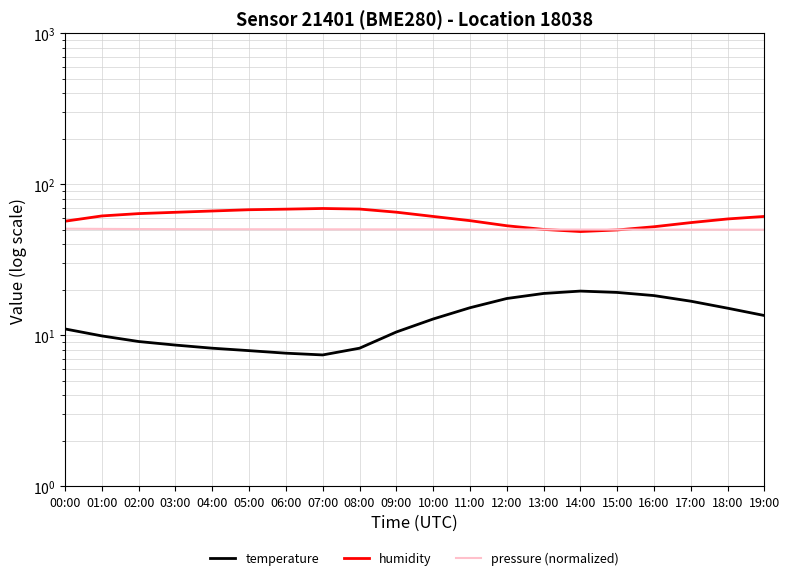

Reading right to left, transcribe all the data shown in this chart.

temperature: 19:00=13.5	18:00=15.1	17:00=16.8	16:00=18.3	15:00=19.2	14:00=19.6	13:00=18.9	12:00=17.5	11:00=15.2	10:00=12.8	09:00=10.5	08:00=8.2	07:00=7.4	06:00=7.6	05:00=7.9	04:00=8.2	03:00=8.6	02:00=9.1	01:00=9.9	00:00=11.0
humidity: 19:00=61.2	18:00=58.9	17:00=55.7	16:00=52.3	15:00=49.8	14:00=48.6	13:00=50.2	12:00=53.1	11:00=57.4	10:00=61.2	09:00=65.3	08:00=68.5	07:00=69.1	06:00=68.4	05:00=67.8	04:00=66.5	03:00=65.2	02:00=63.9	01:00=61.7	00:00=56.9
pressure (normalized): 19:00=50.0	18:00=50.0	17:00=50.1	16:00=50.1	15:00=50.1	14:00=50.1	13:00=50.2	12:00=50.2	11:00=50.2	10:00=50.2	09:00=50.3	08:00=50.3	07:00=50.3	06:00=50.3	05:00=50.4	04:00=50.4	03:00=50.4	02:00=50.5	01:00=50.6	00:00=50.8